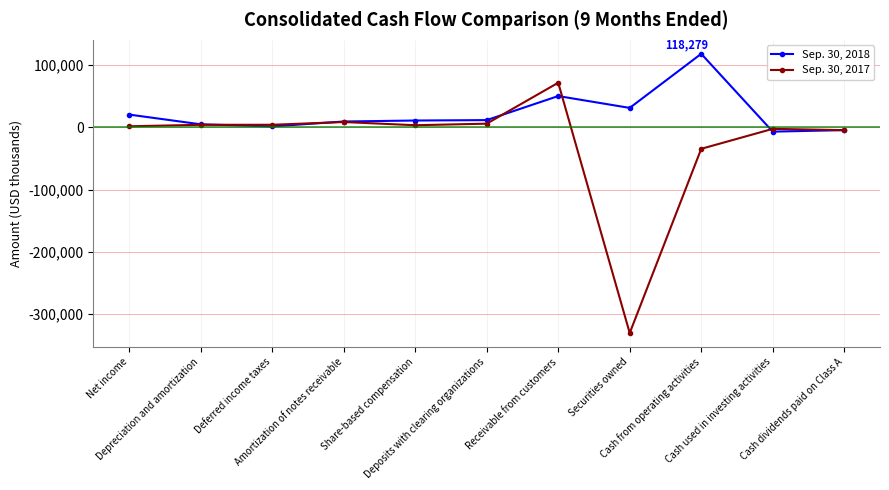

What is the smallest value displayed?

-330355